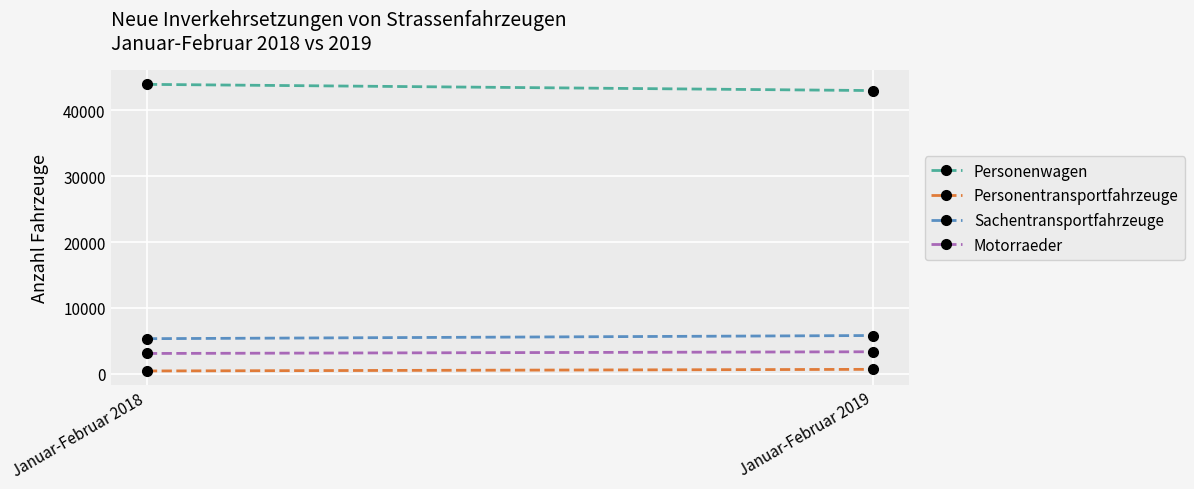

Between Januar-Februar 2018 and Januar-Februar 2019, which series saw the biggest shift?

Personenwagen